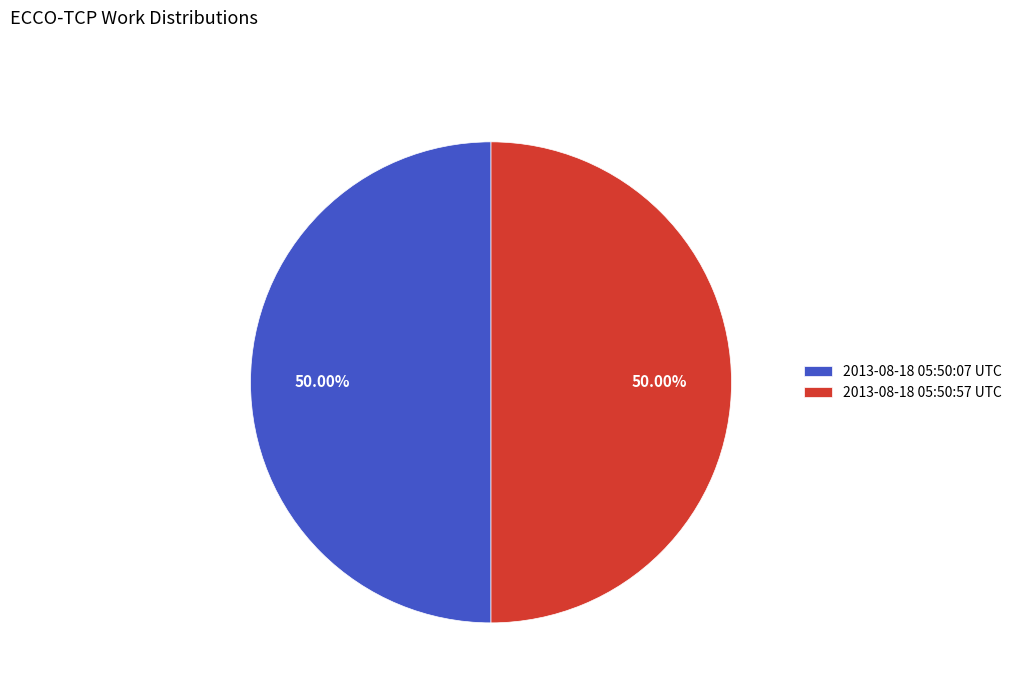

What is the ratio of the value at 2013-08-18 05:50:07 UTC to the value at 2013-08-18 05:50:57 UTC?

1.0